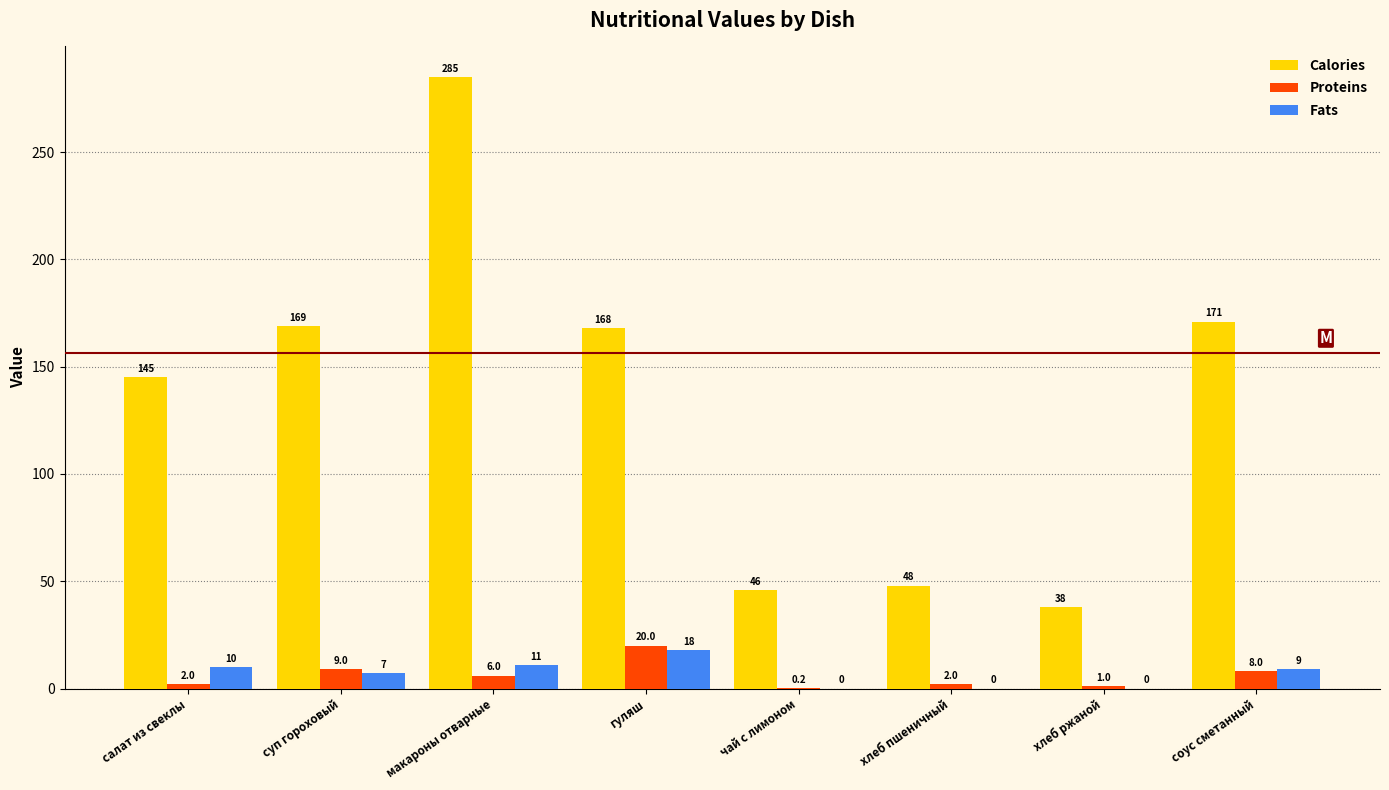

Reading right to left, what are all the values shown in this chart?

Calories: соус сметанный=171.0	хлеб ржаной=38.0	хлеб пшеничный=48.0	чай с лимоном=46.0	гуляш=168.0	макароны отварные=285.0	суп гороховый=169.0	салат из свеклы=145.0
Proteins: соус сметанный=8.0	хлеб ржаной=1.0	хлеб пшеничный=2.0	чай с лимоном=0.2	гуляш=20.0	макароны отварные=6.0	суп гороховый=9.0	салат из свеклы=2.0
Fats: соус сметанный=9.0	хлеб ржаной=0.0	хлеб пшеничный=0.0	чай с лимоном=0.0	гуляш=18.0	макароны отварные=11.0	суп гороховый=7.0	салат из свеклы=10.0